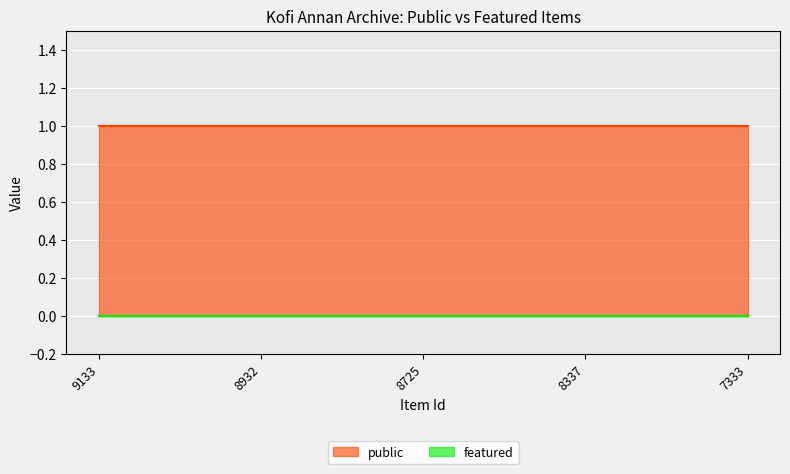

How many categories are shown in the chart?

5